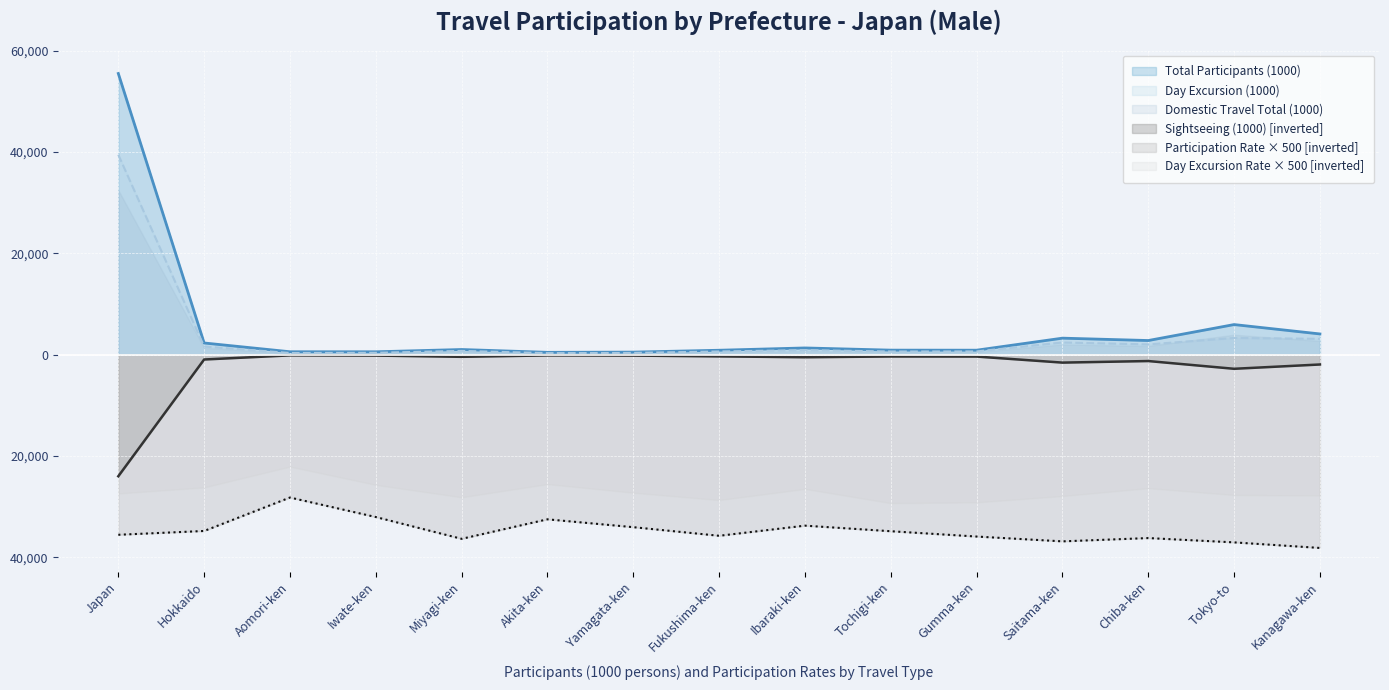

What is the sum of all Total Participants (1000) values?

80861.0